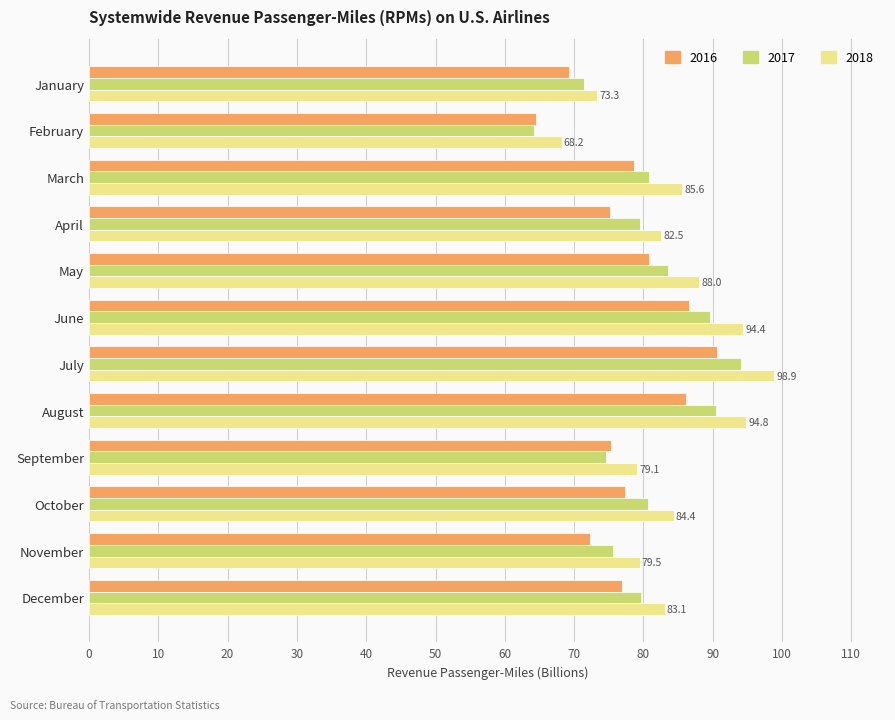

At which category does the chart reach its minimum across all series?

February